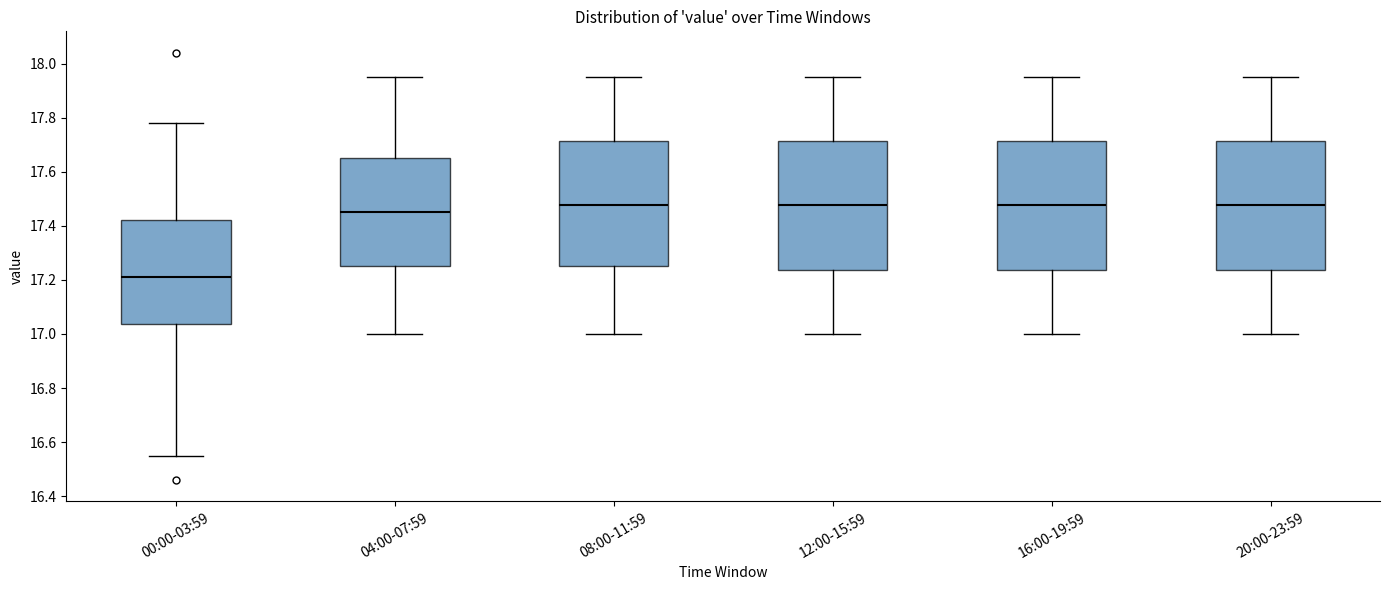

Reading left to right, read every box against the y-axis: the position of its median line, the range the box covers, and the ends of its whiskers. The values are not printed on the chart, so give them approximately, as read against the axis.

00:00-03:59: median 17.22, box 17.04 to 17.42, whiskers 16.56 to 17.78
04:00-07:59: median 17.46, box 17.26 to 17.66, whiskers 17.00 to 17.96
08:00-11:59: median 17.48, box 17.26 to 17.72, whiskers 17.00 to 17.96
12:00-15:59: median 17.48, box 17.24 to 17.72, whiskers 17.00 to 17.96
16:00-19:59: median 17.48, box 17.24 to 17.72, whiskers 17.00 to 17.96
20:00-23:59: median 17.48, box 17.24 to 17.72, whiskers 17.00 to 17.96